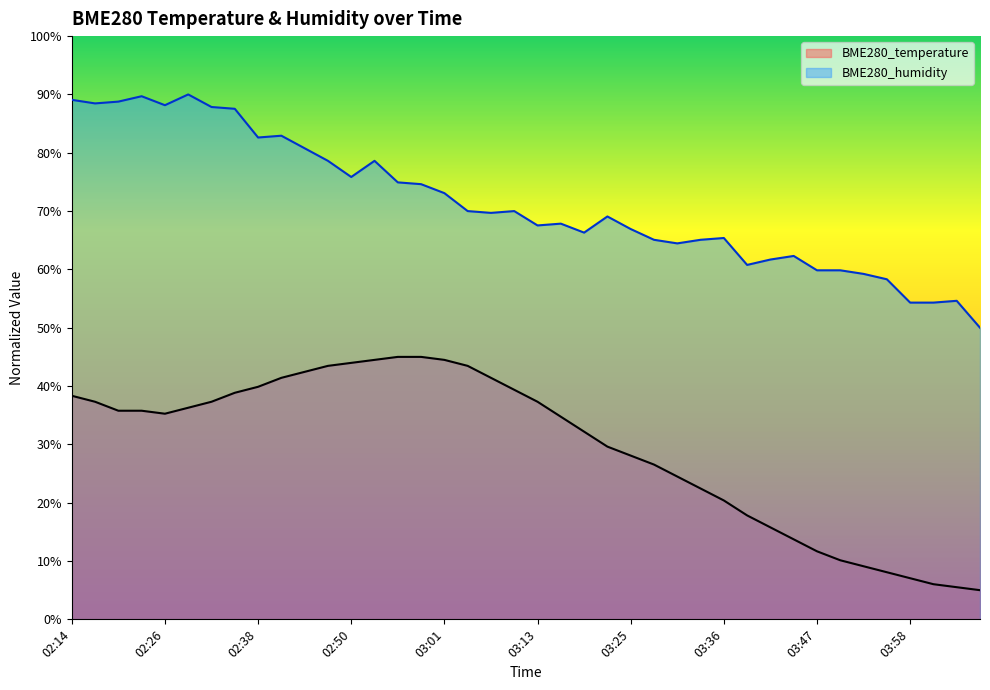

Which series has the largest total across all categories?

BME280_humidity